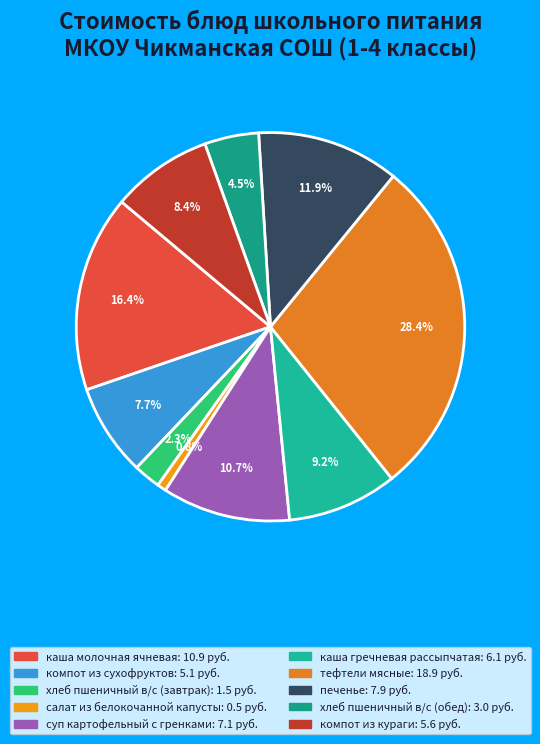

To the nearest percent, what portion does хлеб пшеничный в/с (завтрак) represent?

2%